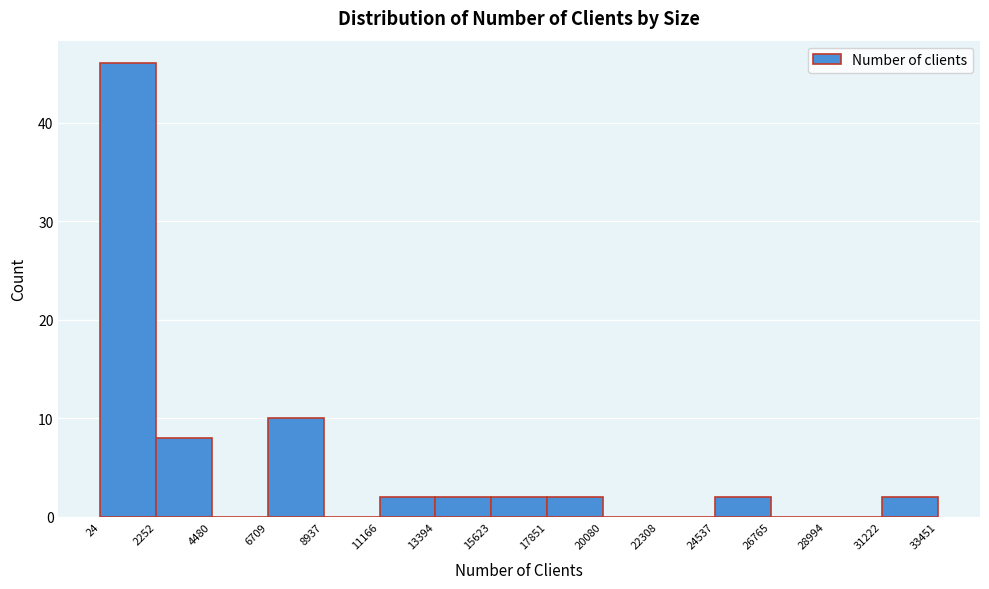

Reading left to right, transcribe this chart: for each bar, give the range it covers on the x-axis and its height. The values are not printed on the chart, so give them approximately, as read against the axis.

24 to 2252: 46
2252 to 4480: 8
4480 to 6709: 0
6709 to 8937: 10
8937 to 11166: 0
11166 to 13394: 2
13394 to 15623: 2
15623 to 17851: 2
17851 to 20080: 2
20080 to 22308: 0
22308 to 24537: 0
24537 to 26765: 2
26765 to 28994: 0
28994 to 31222: 0
31222 to 33451: 2